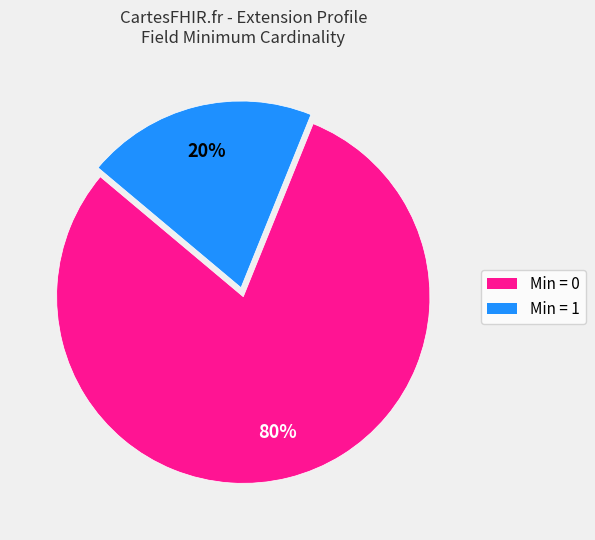

To the nearest percent, what is the difference between the largest and smallest slice percentages?

60%